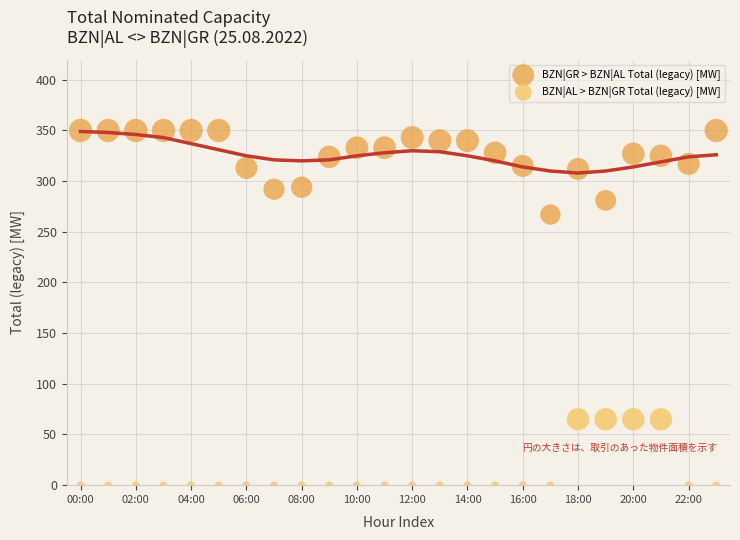

Across all data points, what is the range of Y values (max minus min)?

350